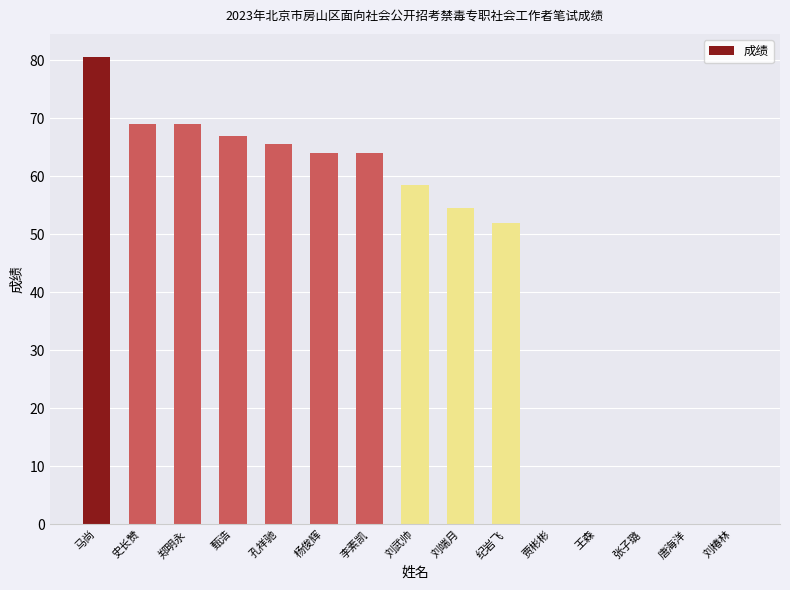

What is the change in value from 郑明永 to 张子璐?

-69.0